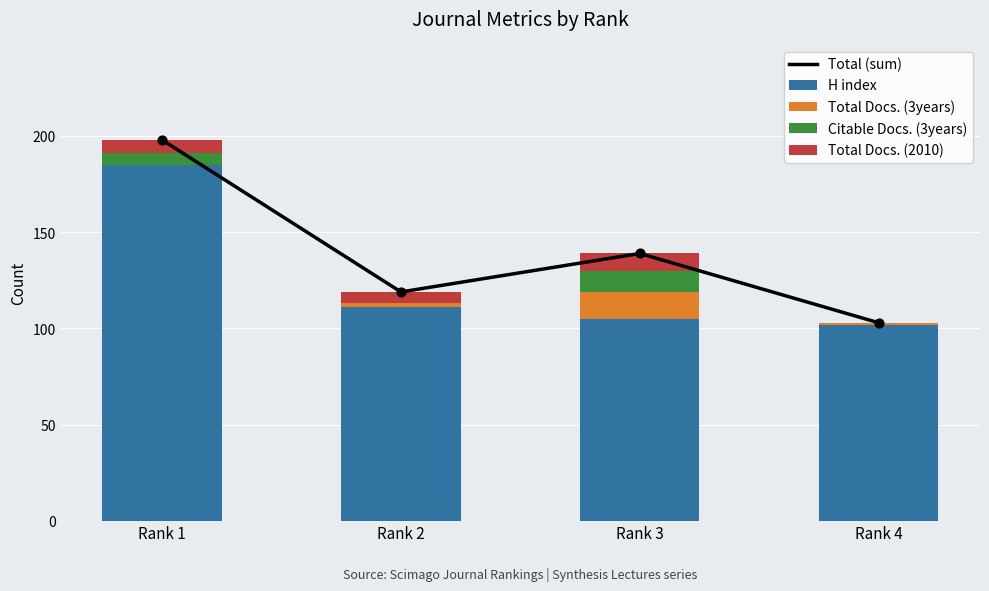

At which category is the sum across all series the highest?

Rank 1